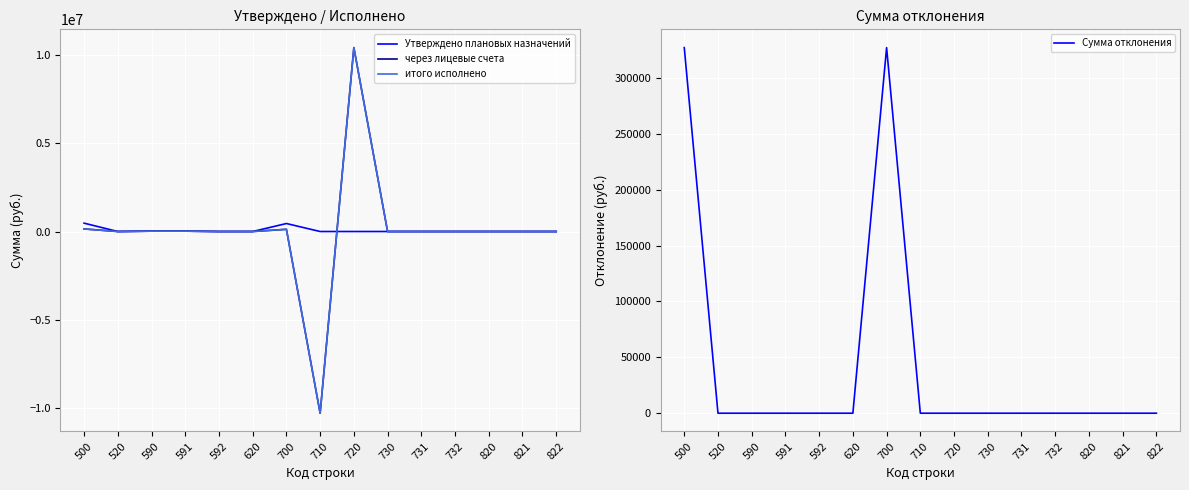

Which series ends up on top after the final intersection of через лицевые счета and Сумма отклонения?

через лицевые счета